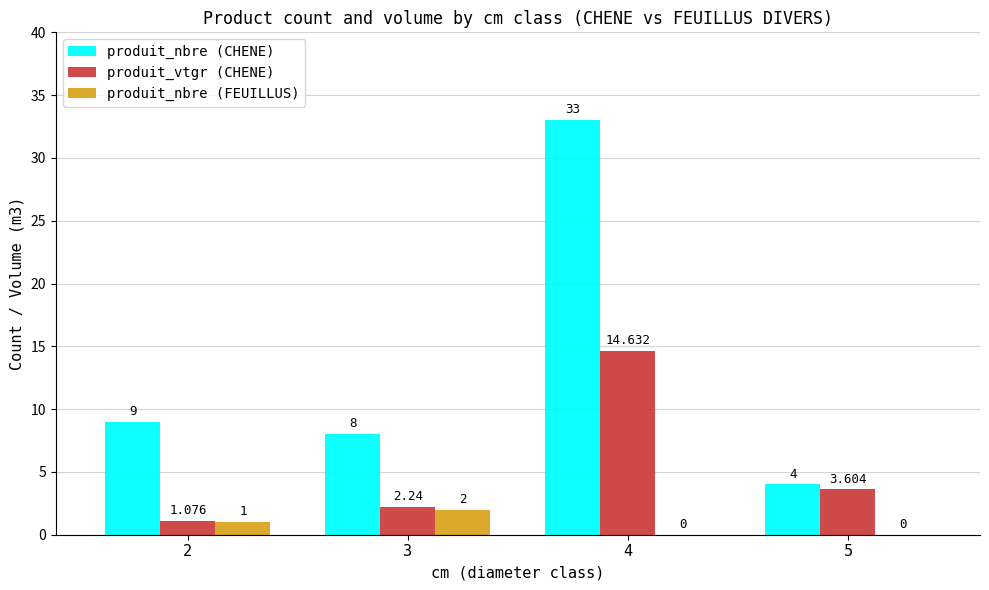

What is the spread (max minus min) of values at 2?

8.0